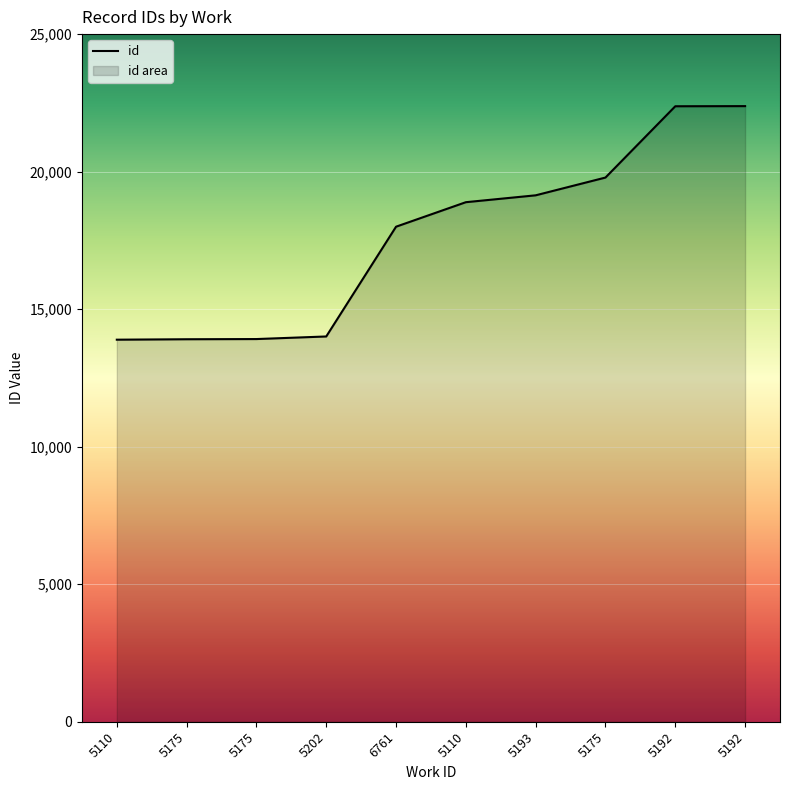

Which label corresponds to the largest value in the chart?

5192